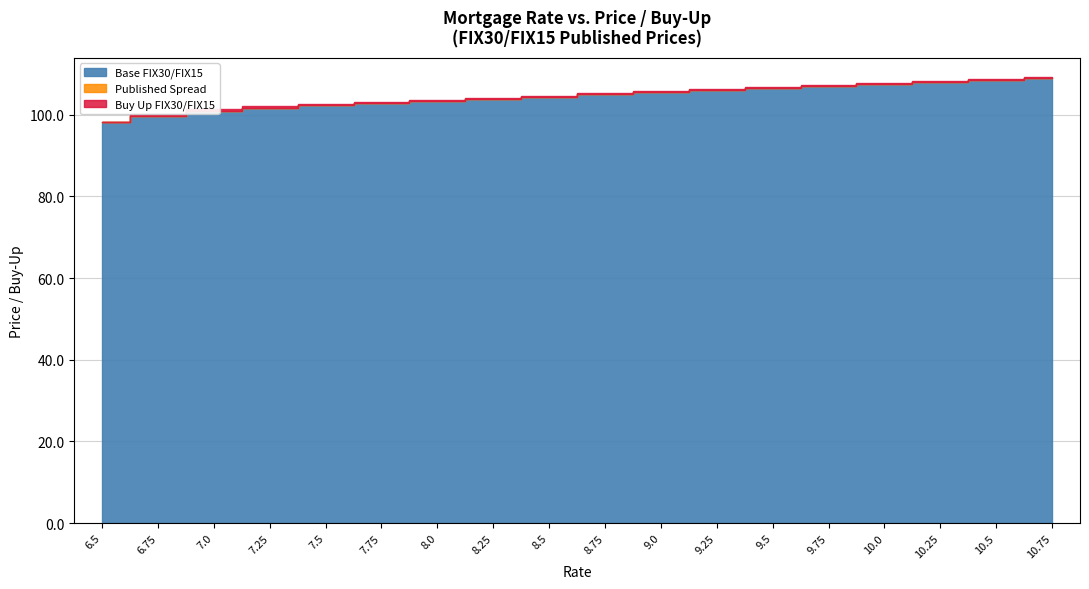

What is the sum of the Buy Up FIX30/FIX15 values at 10.5 and 8.5?

0.5